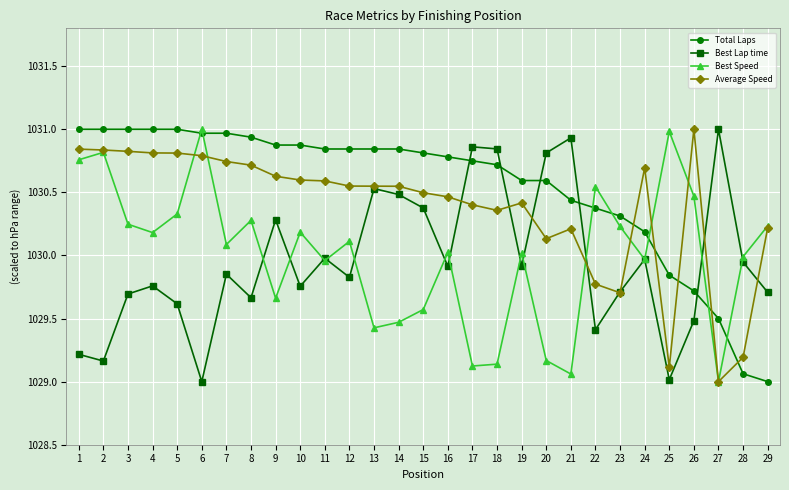

Rank the series at 5 from lowest to highest value.

Best Lap time, Best Speed, Average Speed, Total Laps